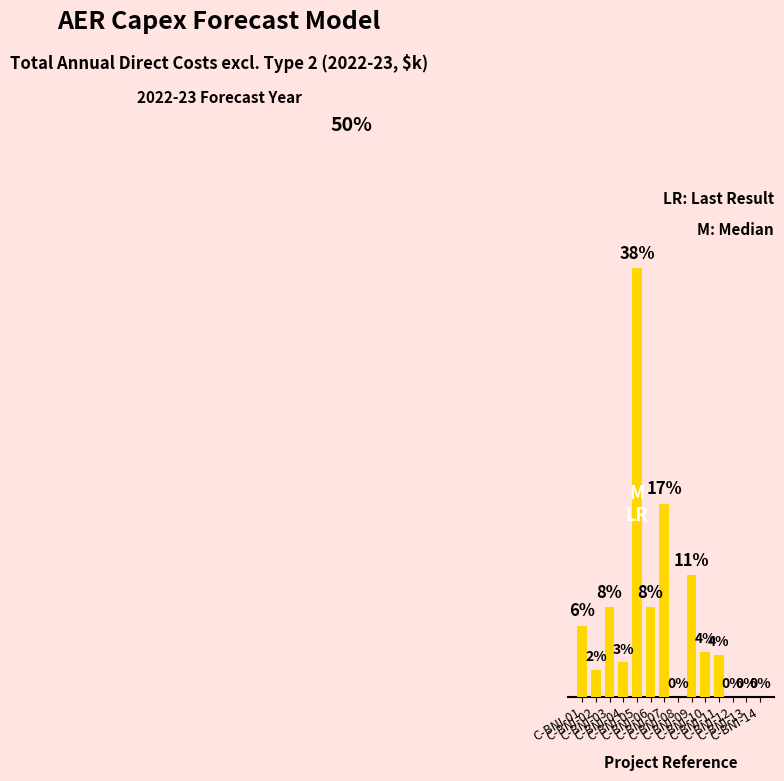

At which label does the data first exceed 3?

C-BNI-01